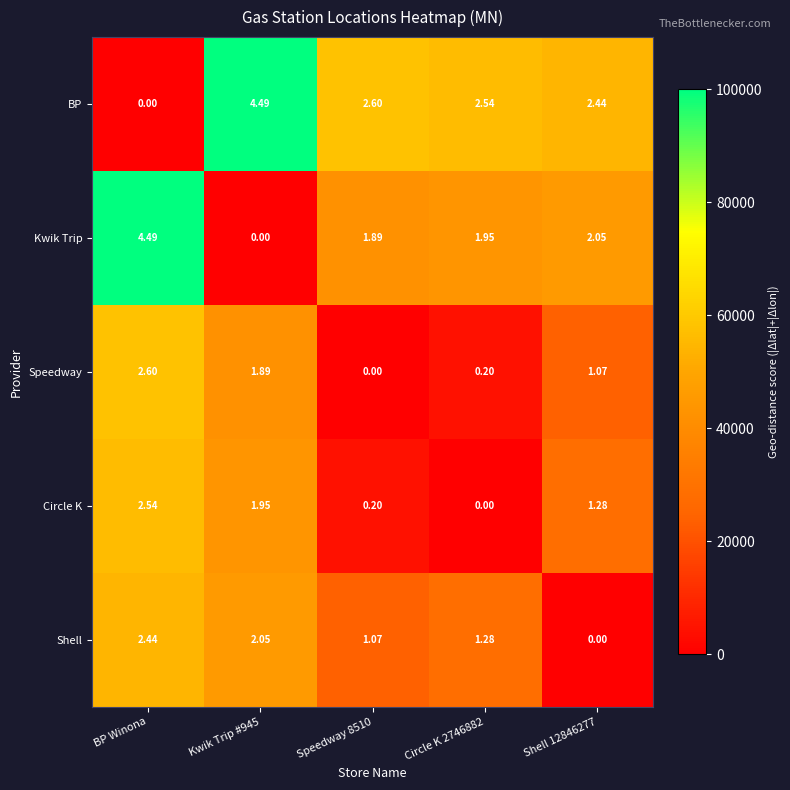

At Circle K 2746882, list the series in order from largest to smallest.

BP, Kwik Trip, Shell, Speedway, Circle K